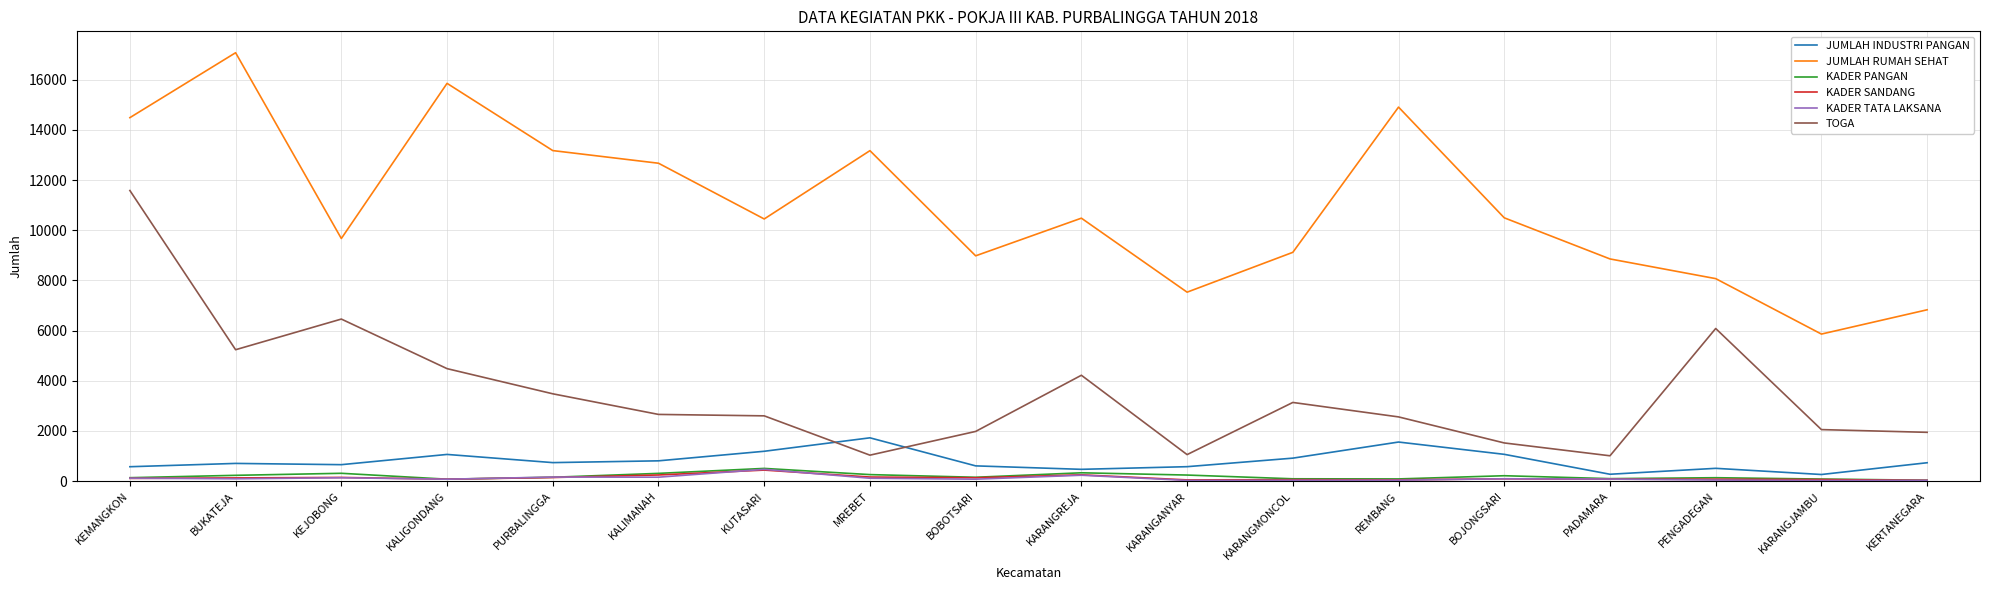

How many lines are shown in the chart?

6